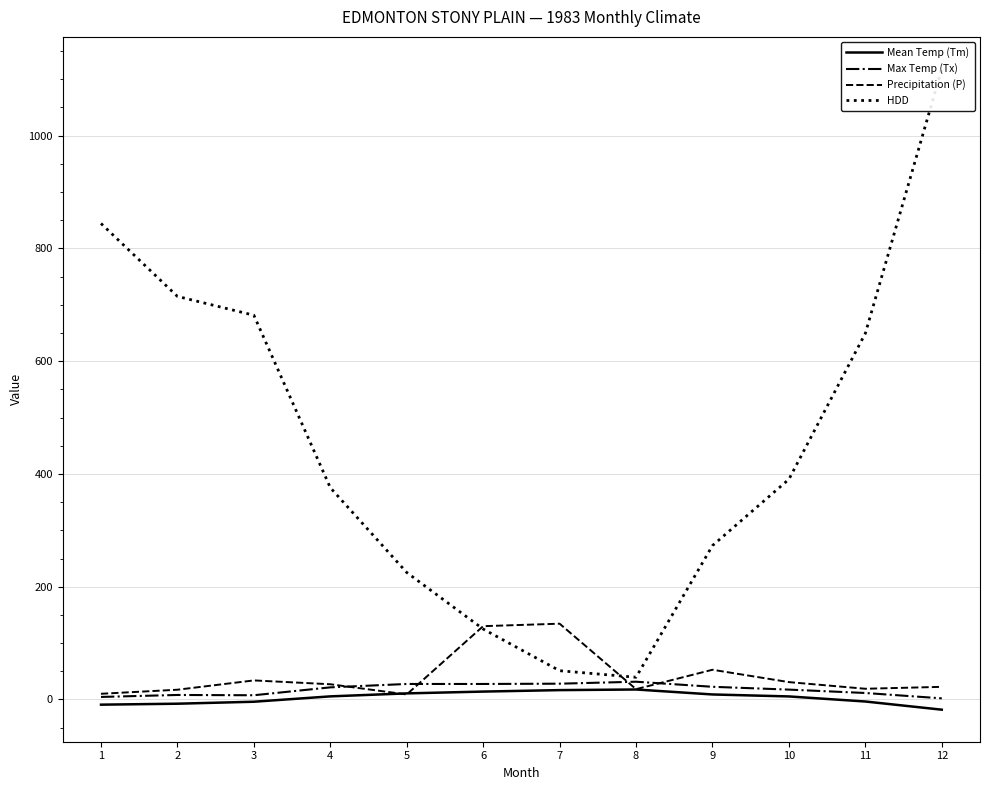

Reading left to right, what are all the values shown in this chart?

Mean Temp (Tm): 1=-9.2	2=-7.5	3=-4.0	4=5.5	5=10.8	6=14.0	7=16.6	8=17.7	9=8.9	10=5.4	11=-3.6	12=-18.1
Max Temp (Tx): 1=4.5	2=8.0	3=7.5	4=21.5	5=27.5	6=27.5	7=28.0	8=31.5	9=22.5	10=17.5	11=11.5	12=2.0
Precipitation (P): 1=10.1	2=17.3	3=33.8	4=27.0	5=8.9	6=130.0	7=134.4	8=18.3	9=52.7	10=30.8	11=19.0	12=22.4
HDD: 1=844.1	2=714.8	3=681.4	4=375.6	5=225.2	6=124.9	7=51.0	8=39.4	9=272.9	10=390.5	11=649.3	12=1118.2